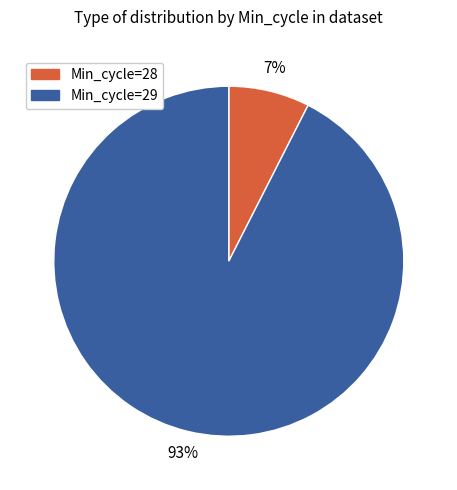

To the nearest percent, what is the average slice percentage?

50%